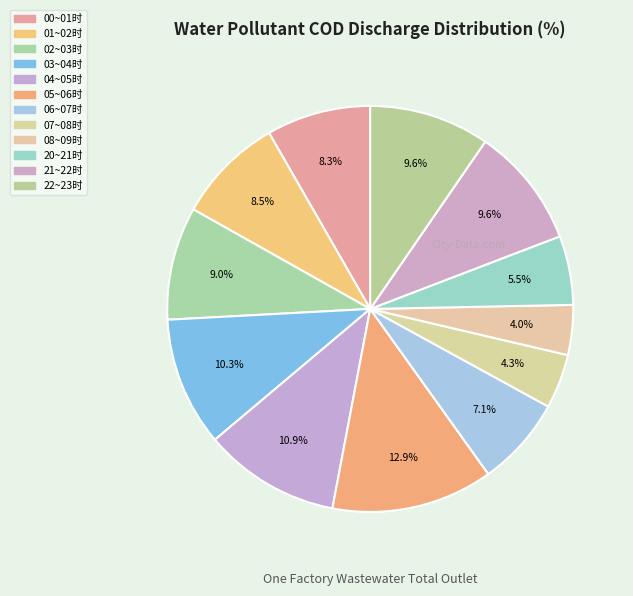

What percentage is NOT represented by 06~07时?

92.9%